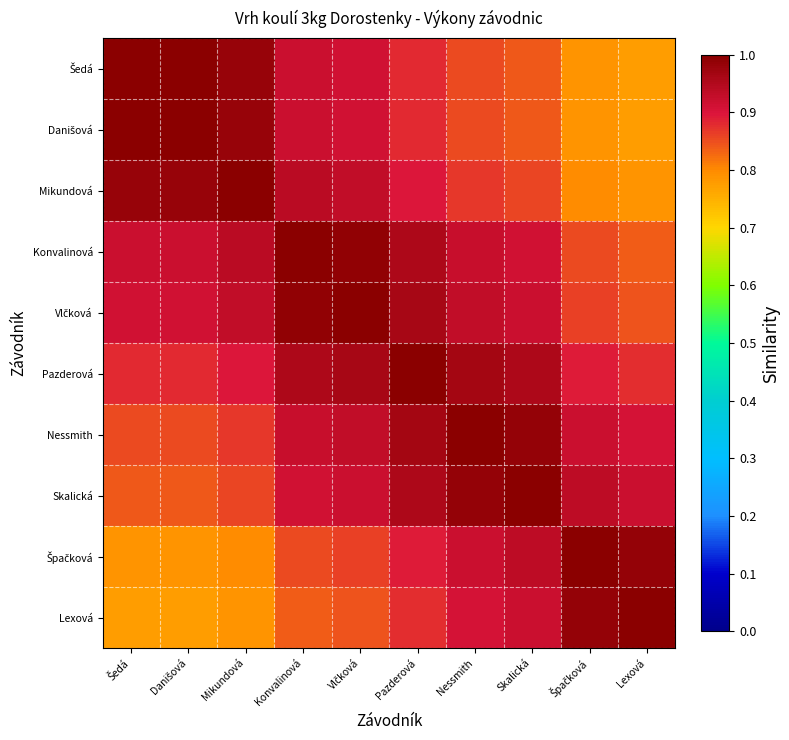

What is the difference between the highest and lowest values at Špačková?

0.2